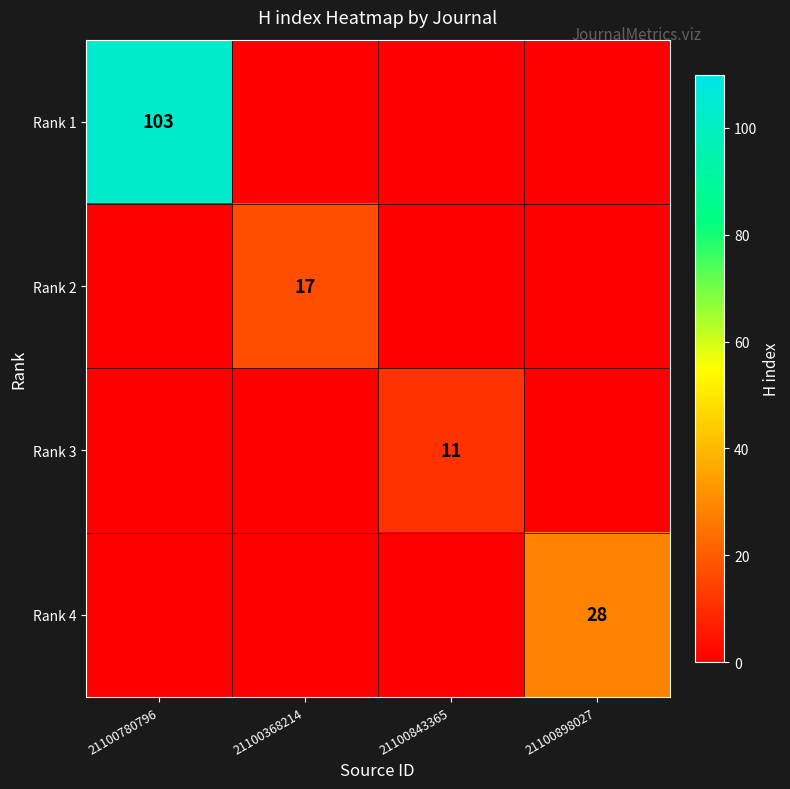

The value of Rank 4 at 21100898027 is 28. True or false?

True